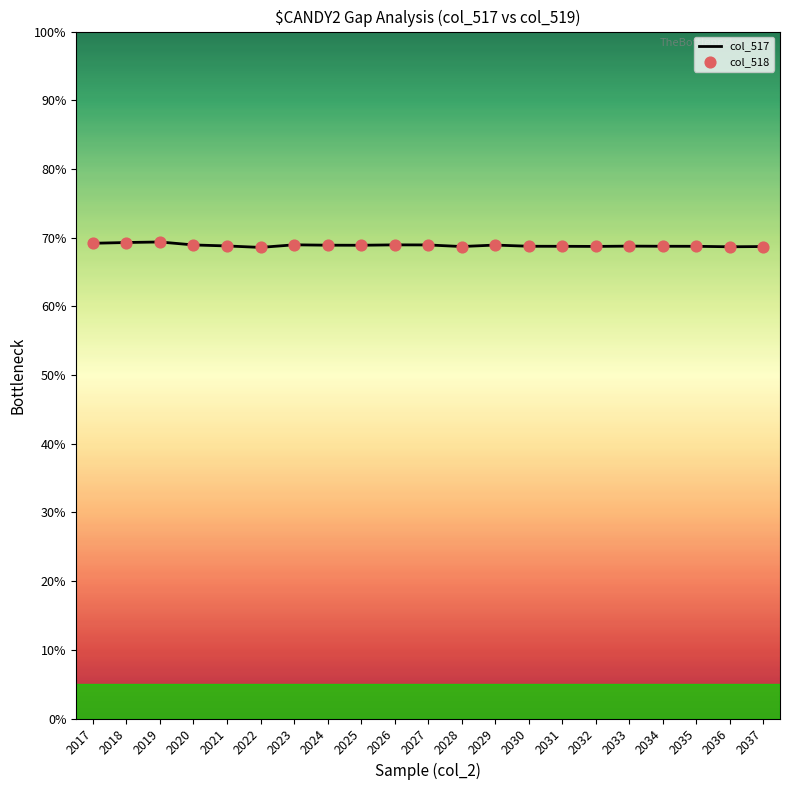

What is the greatest value displayed?

69.4